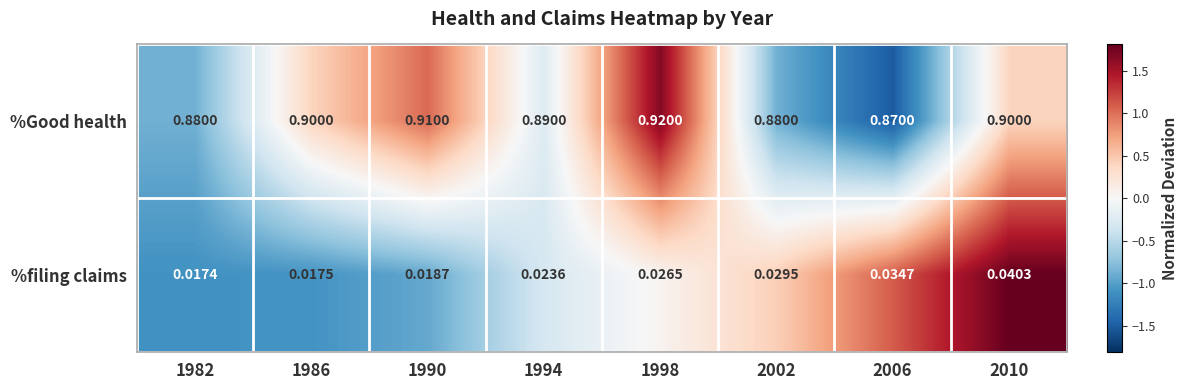

What is the total value across all series at 1998?

0.9